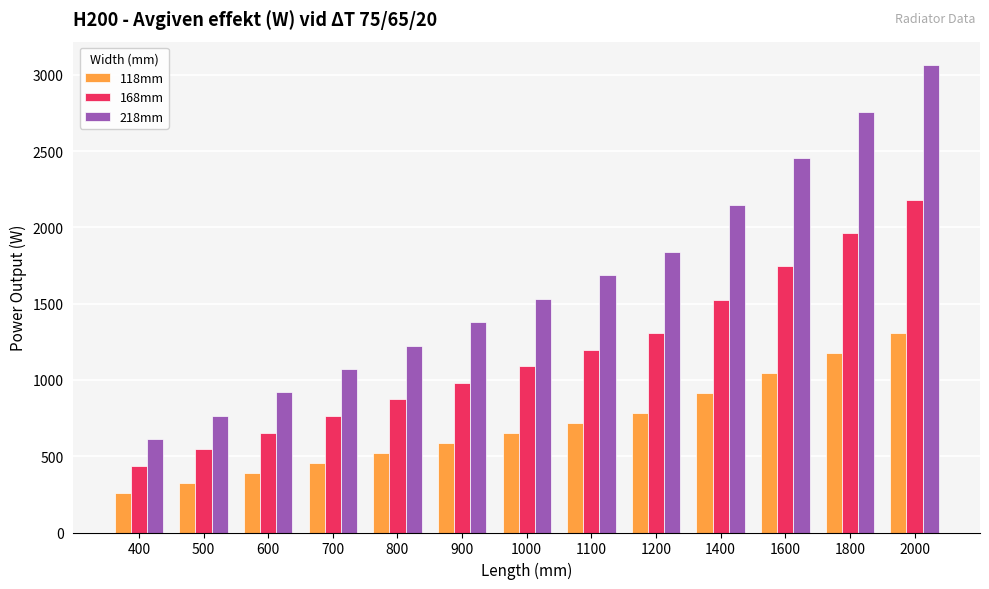

What are all the series names shown in the legend?

118mm, 168mm, 218mm